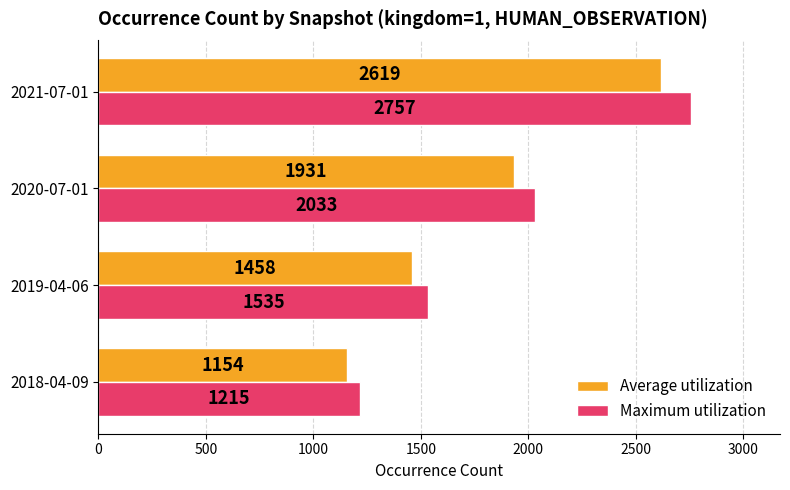

Which category has the highest value in the Average utilization series?

2021-07-01